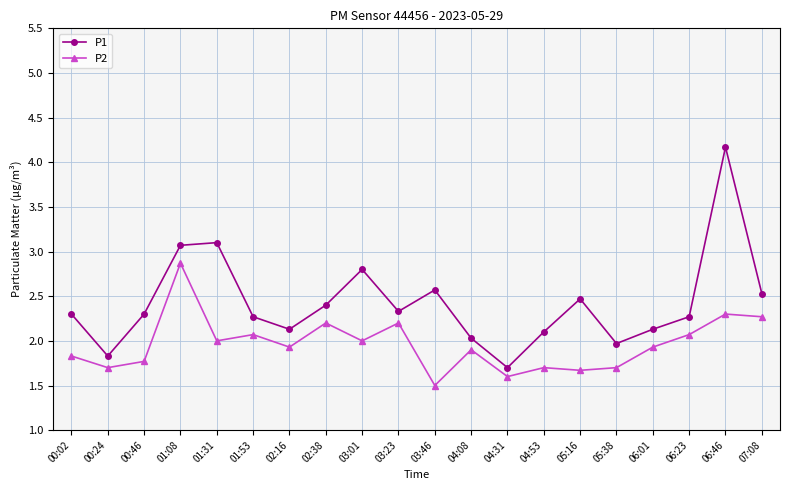

True or false: P2 and P1 intersect in this chart.

False